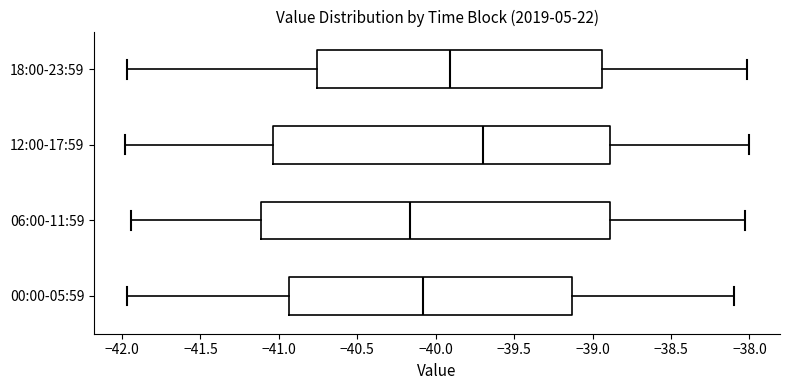

Reading bottom to top, read every box against the x-axis: the position of its median line, the range the box covers, and the ends of its whiskers. The values are not printed on the chart, so give them approximately, as read against the axis.

00:00-05:59: median -40.10, box -40.95 to -39.15, whiskers -41.95 to -38.10
06:00-11:59: median -40.15, box -41.10 to -38.90, whiskers -41.95 to -38.05
12:00-17:59: median -39.70, box -41.05 to -38.90, whiskers -42.00 to -38.00
18:00-23:59: median -39.90, box -40.75 to -38.95, whiskers -41.95 to -38.00